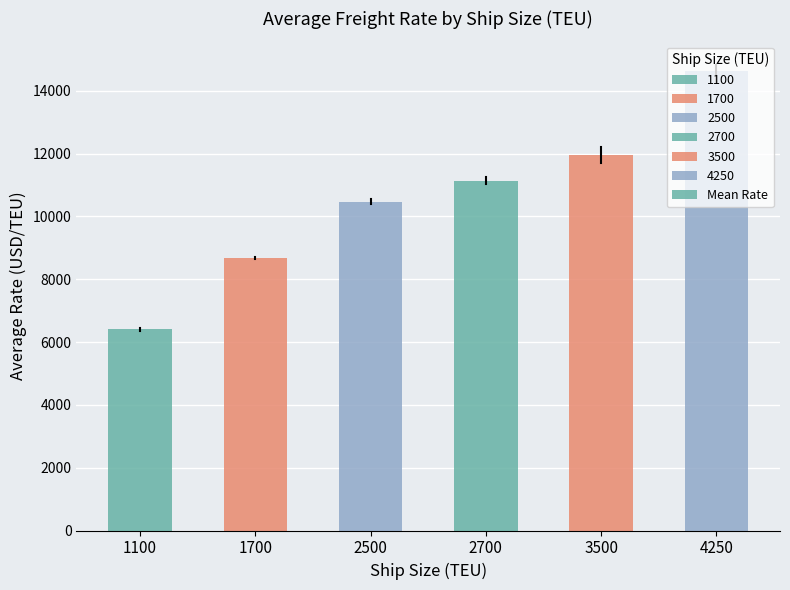

Read the value at 1100.

6409.4